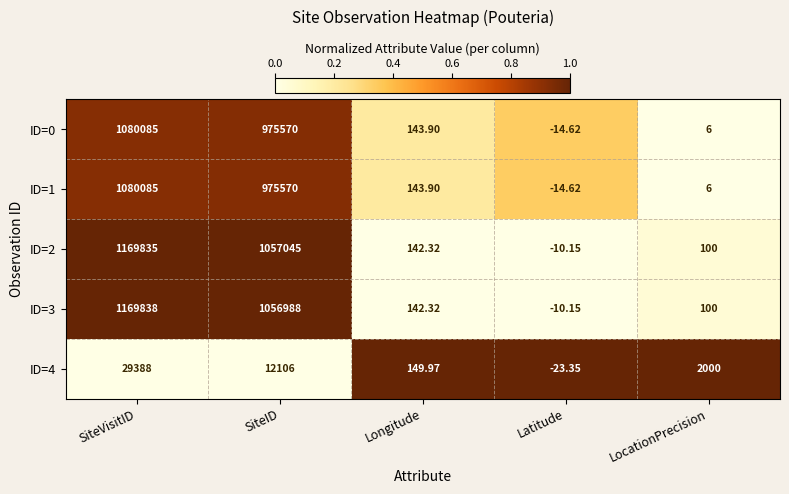

Count the number of categories in the chart.

5